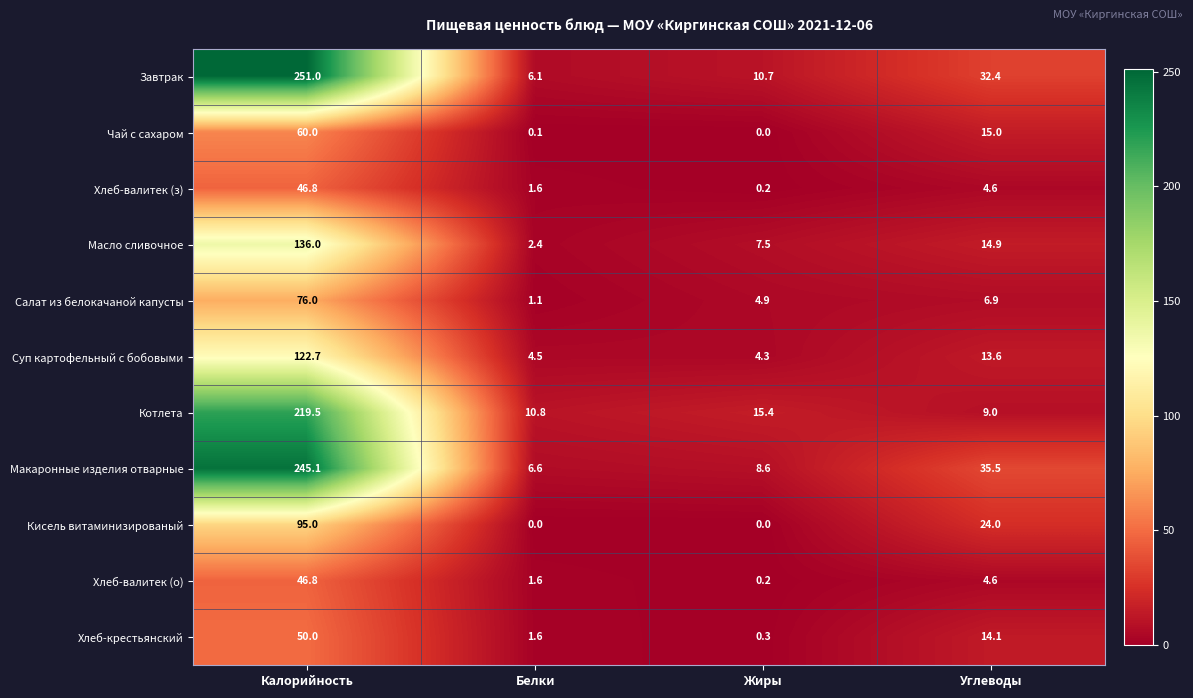

What is the total value across all series at Жиры?

52.1